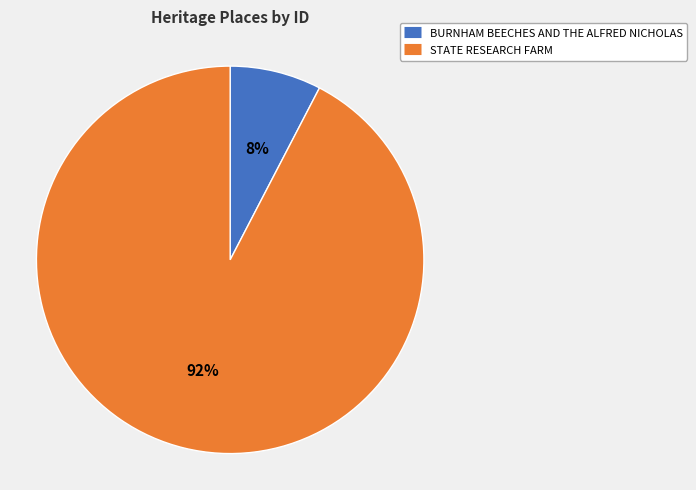

How many segments does this pie chart have?

2